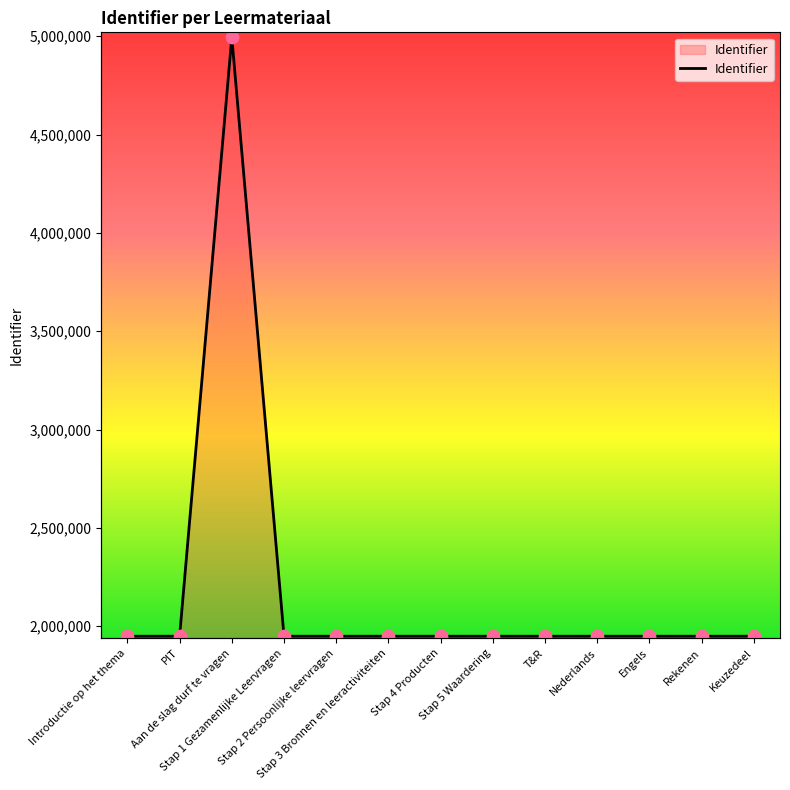

Approximately how many times larger is the value at Stap 2 Persoonlijke leervragen compared to Keuzedeel?

1.0